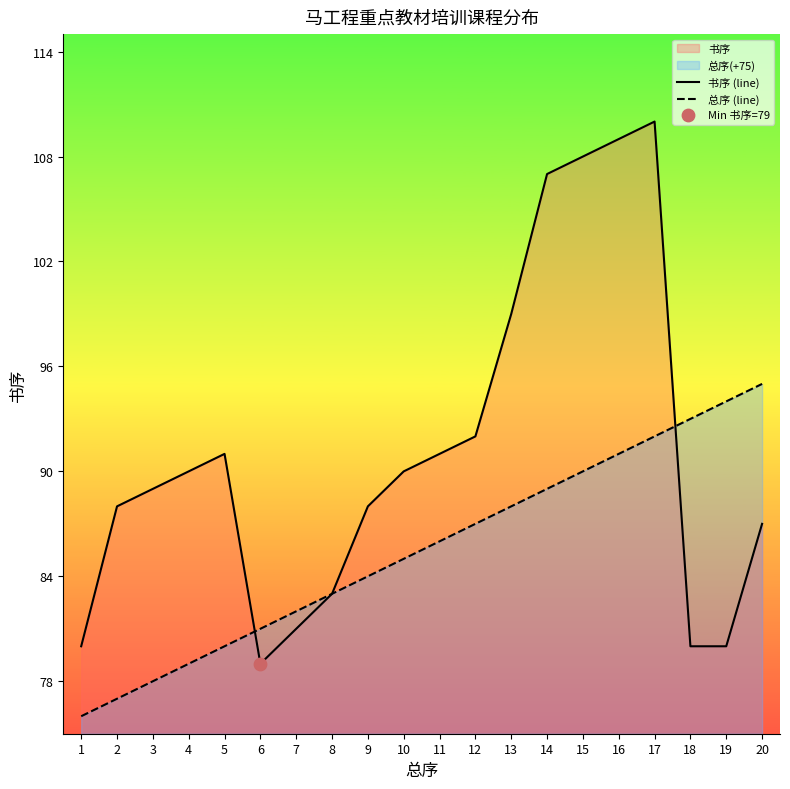

Is the value of 总序 (line) at 20 greater than the value of 书序 (line) at 17?

No